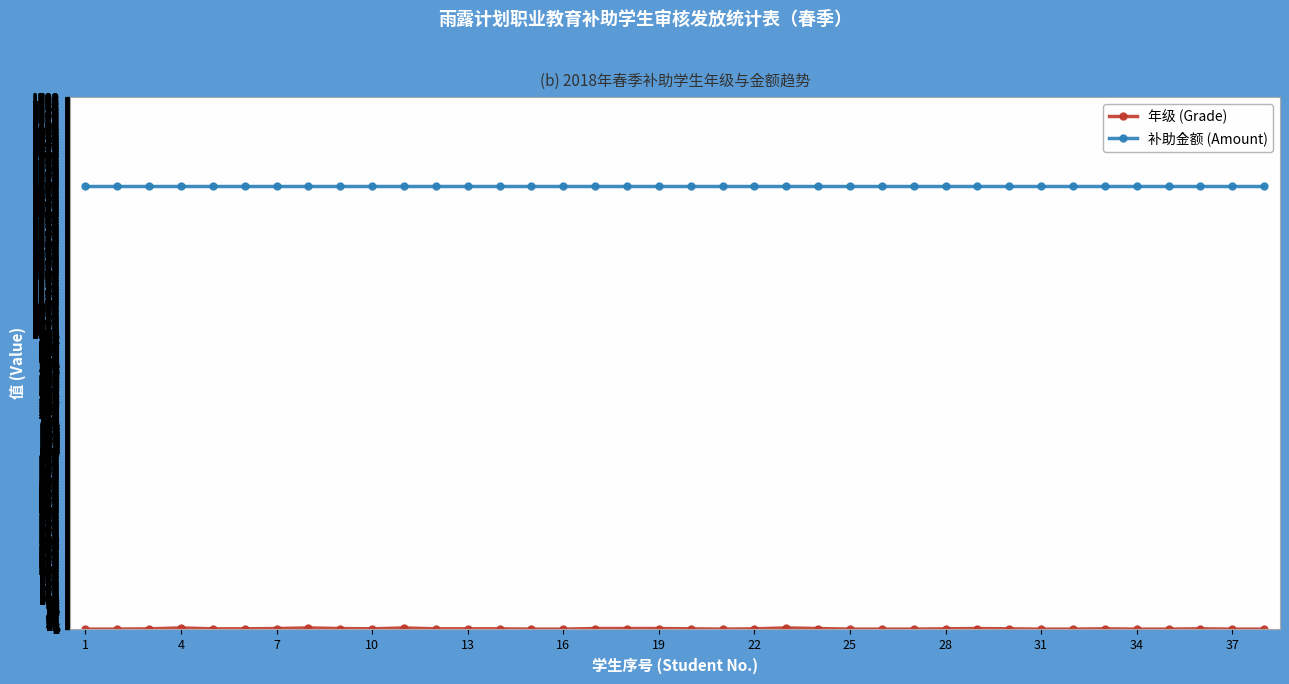

Which series has the largest total across all categories?

补助金额 (Amount)